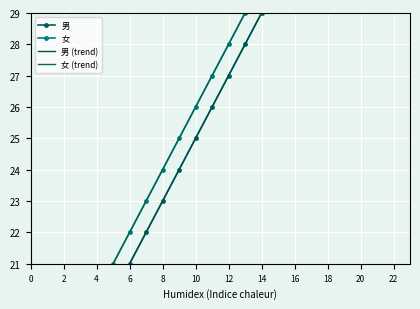

How many lines are shown in the chart?

4